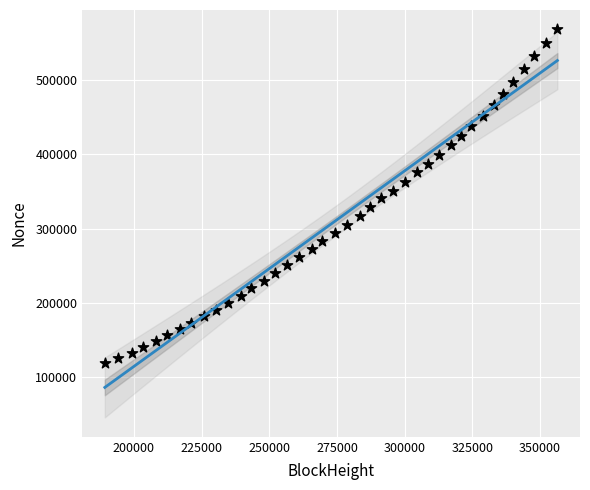

What is the range of X values (max minus min)?

167089